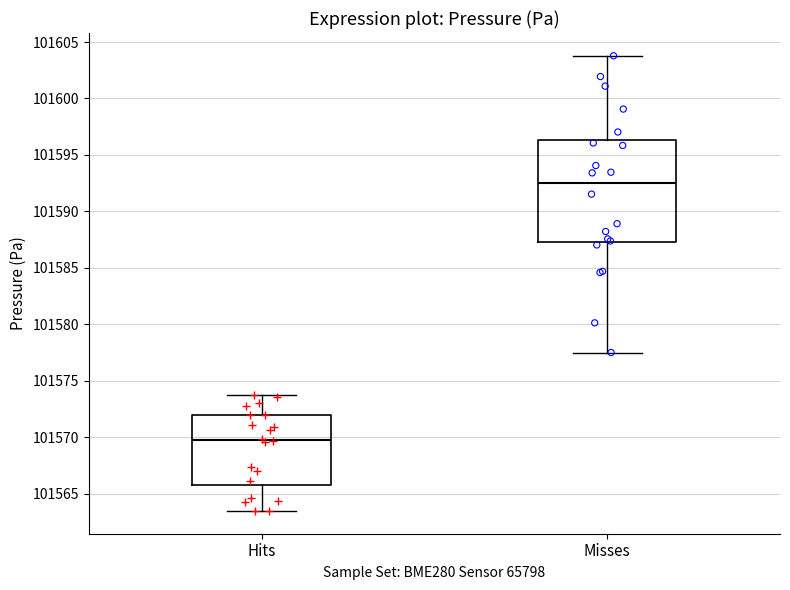

Reading left to right, read every box against the y-axis: the position of its median line, the range the box covers, and the ends of its whiskers. The values are not printed on the chart, so give them approximately, as read against the axis.

Hits: median 101570.0, box 101565.5 to 101572.0, whiskers 101563.5 to 101574.0
Misses: median 101592.5, box 101587.5 to 101596.5, whiskers 101577.5 to 101604.0